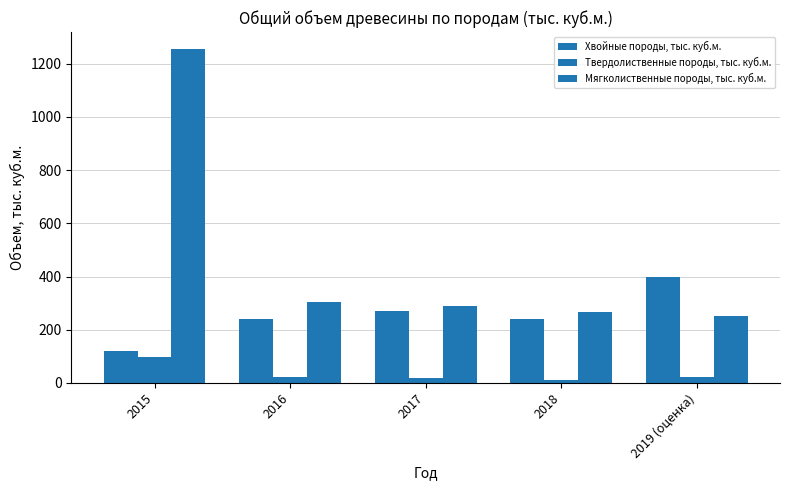

The value of Твердолиственные породы, тыс. куб.м. at 2016 is 12.4. True or false?

False